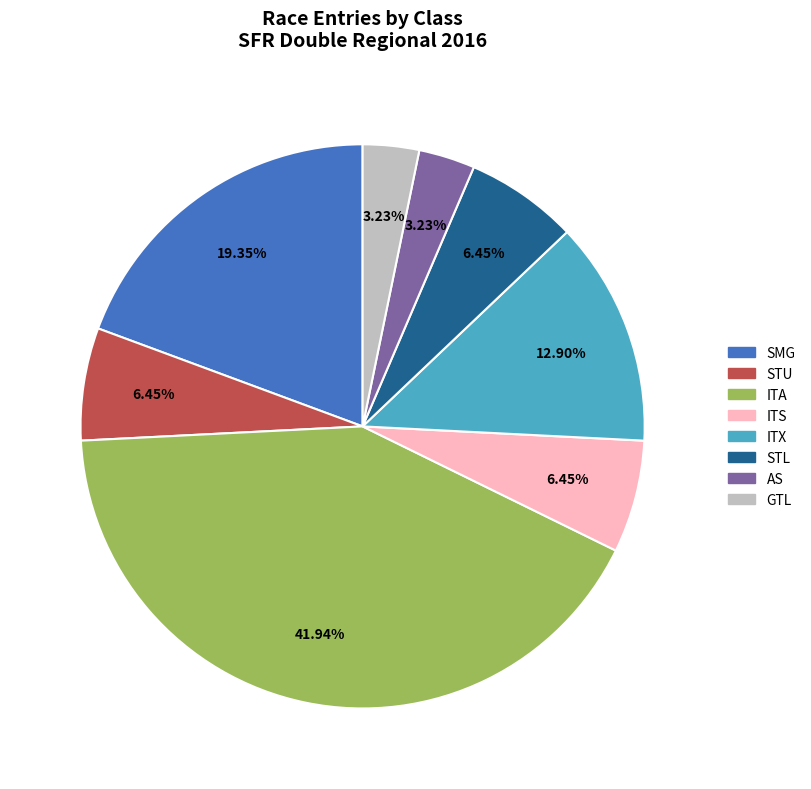

What percentage is the AS slice, to the nearest percent?

3%